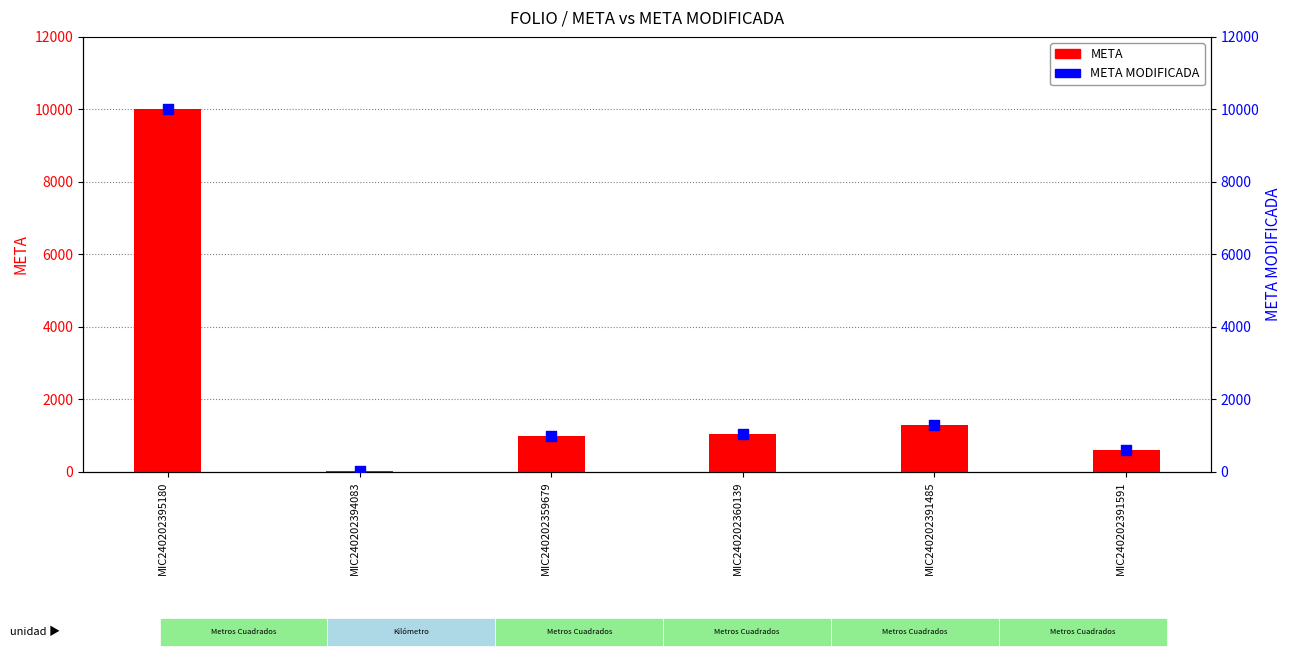

At how many categories does at least one series exceed 4084?

1